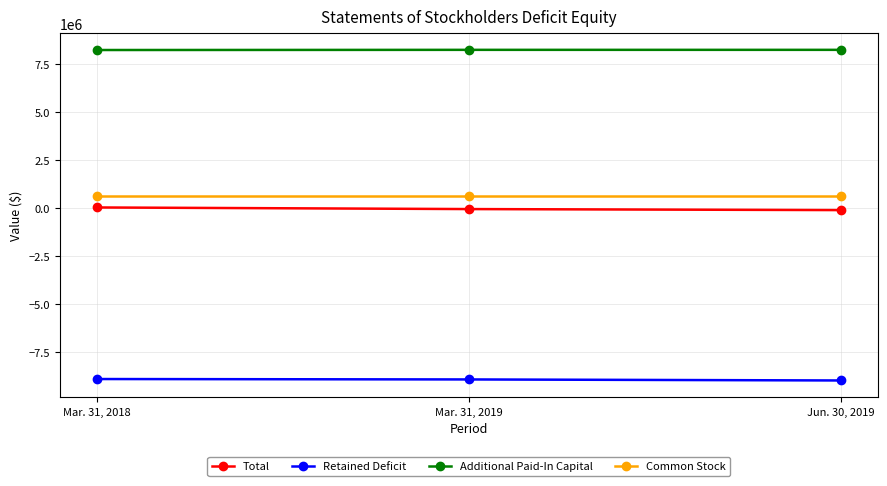

Does the chart have visible grid lines?

Yes